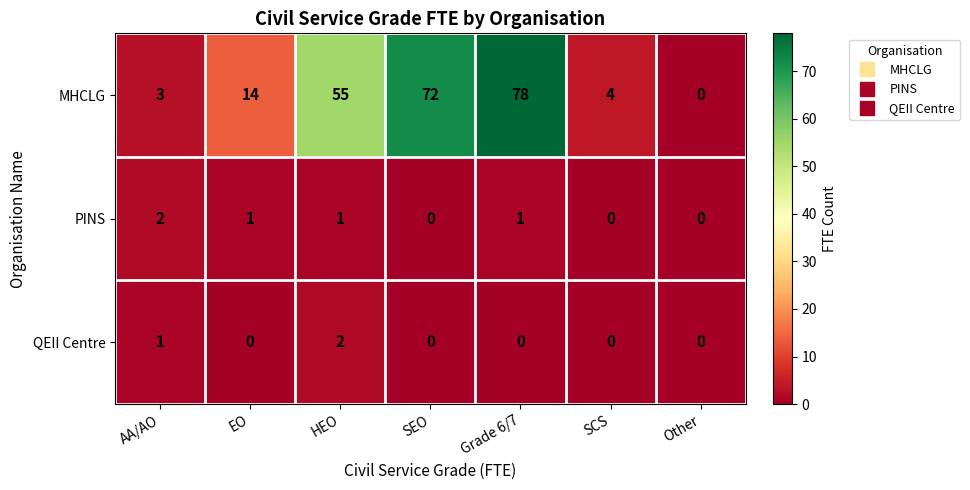

How many data points does each series have?

7